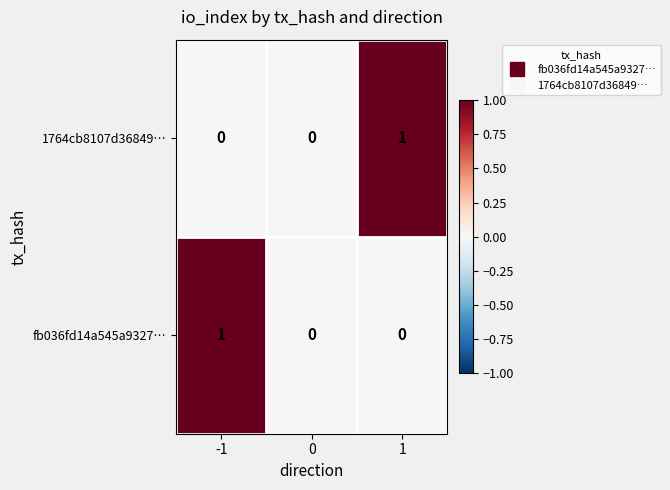

How many distinct data groups are displayed?

2